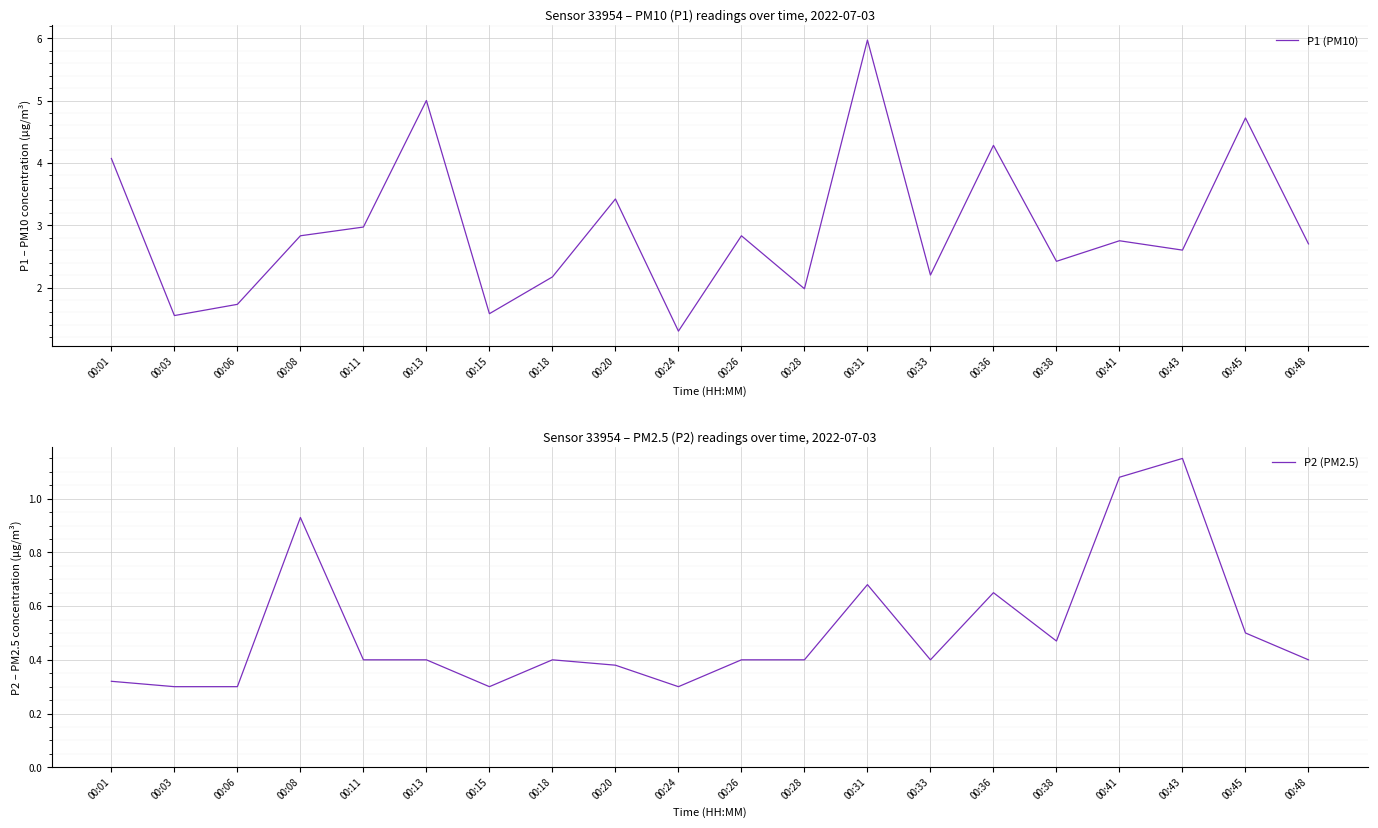

What is the lowest value of the P1 (PM10) series?

1.3